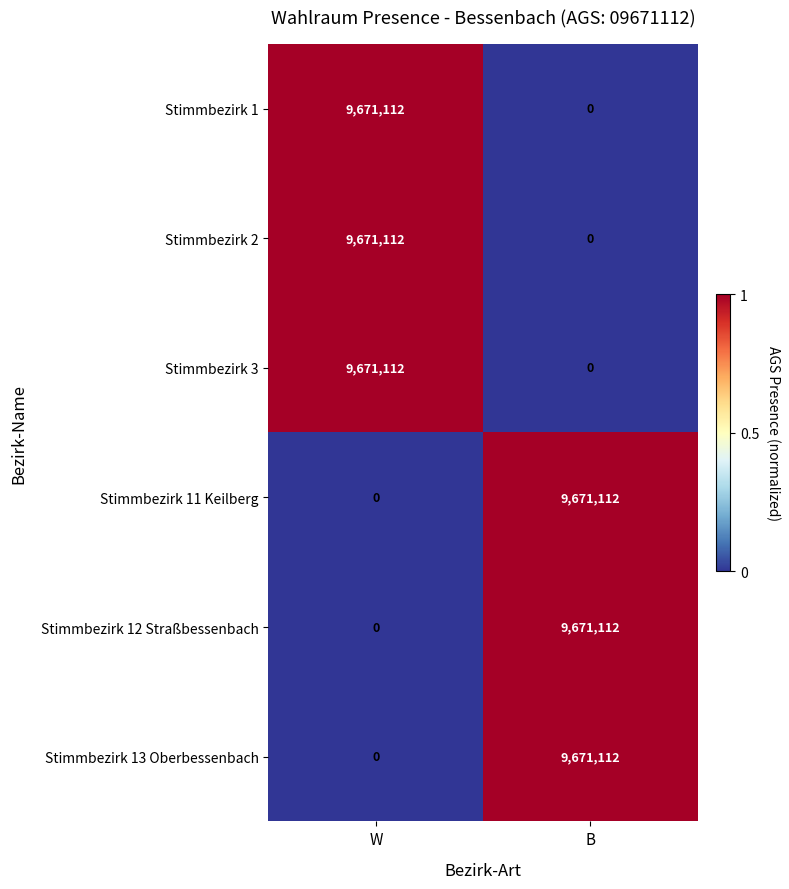

What is the spread (max minus min) of values at B?

9671112